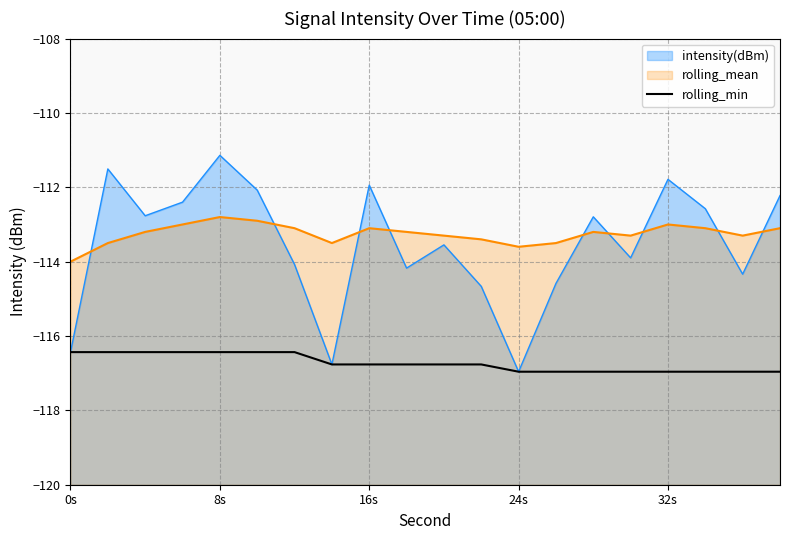

The value at 7 is -37.3. True or false?

False